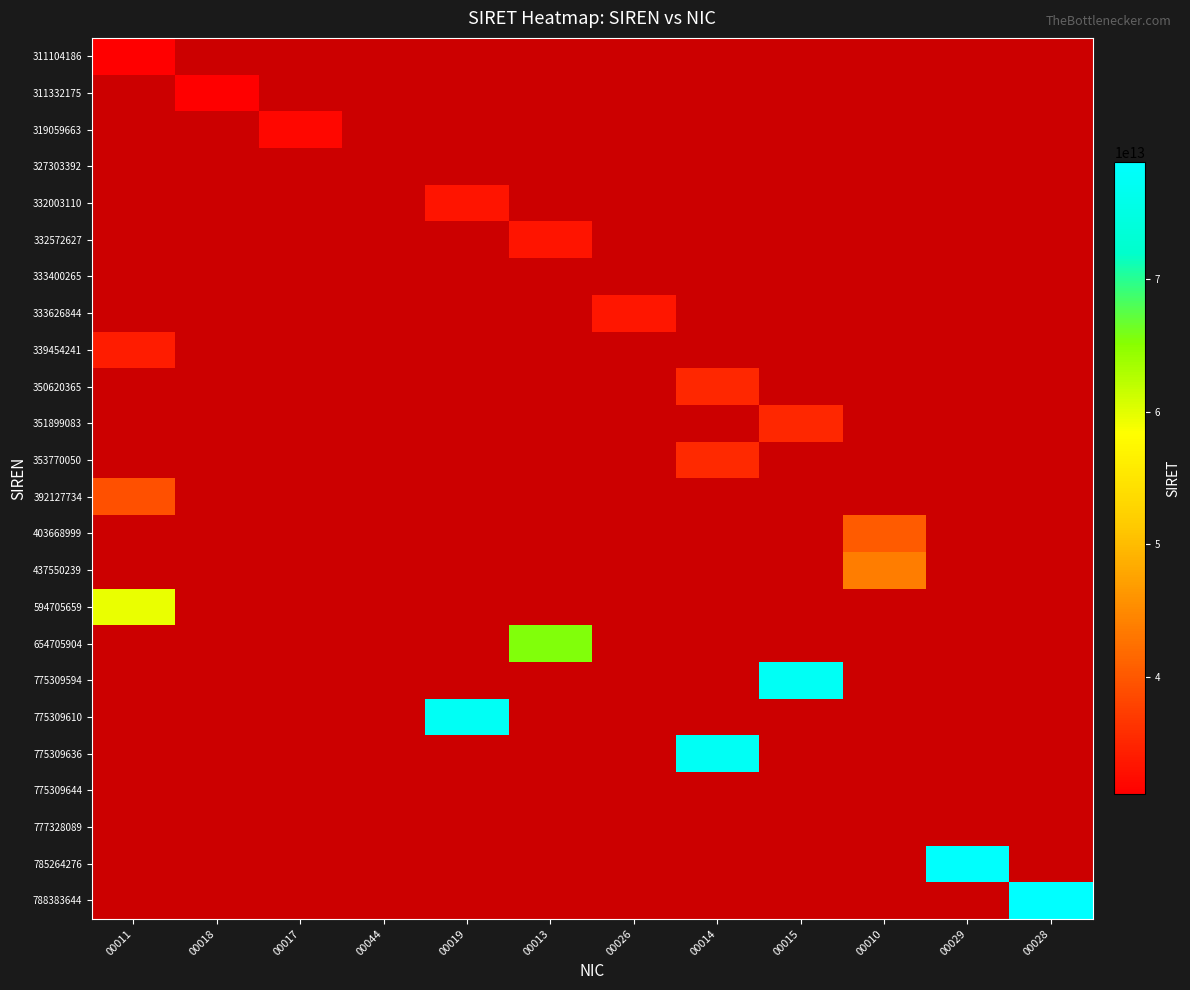

At how many categories does at least one series exceed 34065459327510?

8